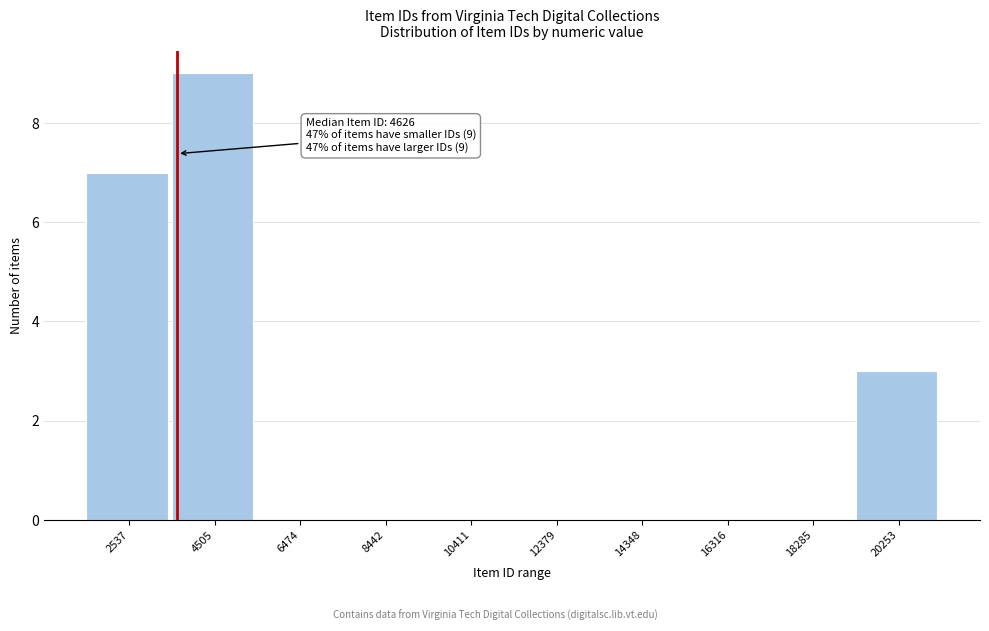

Reading right to left, what are all the values shown in this chart?

20253=3	18285=0	16316=0	14348=0	12379=0	10411=0	8442=0	6474=0	4505=9	2537=7